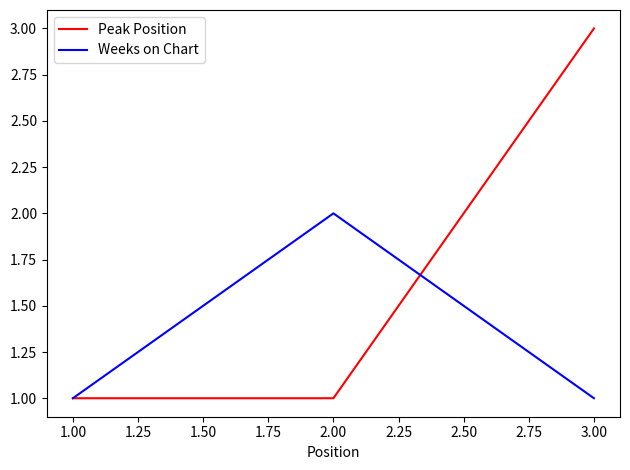

Does the chart have visible grid lines?

No